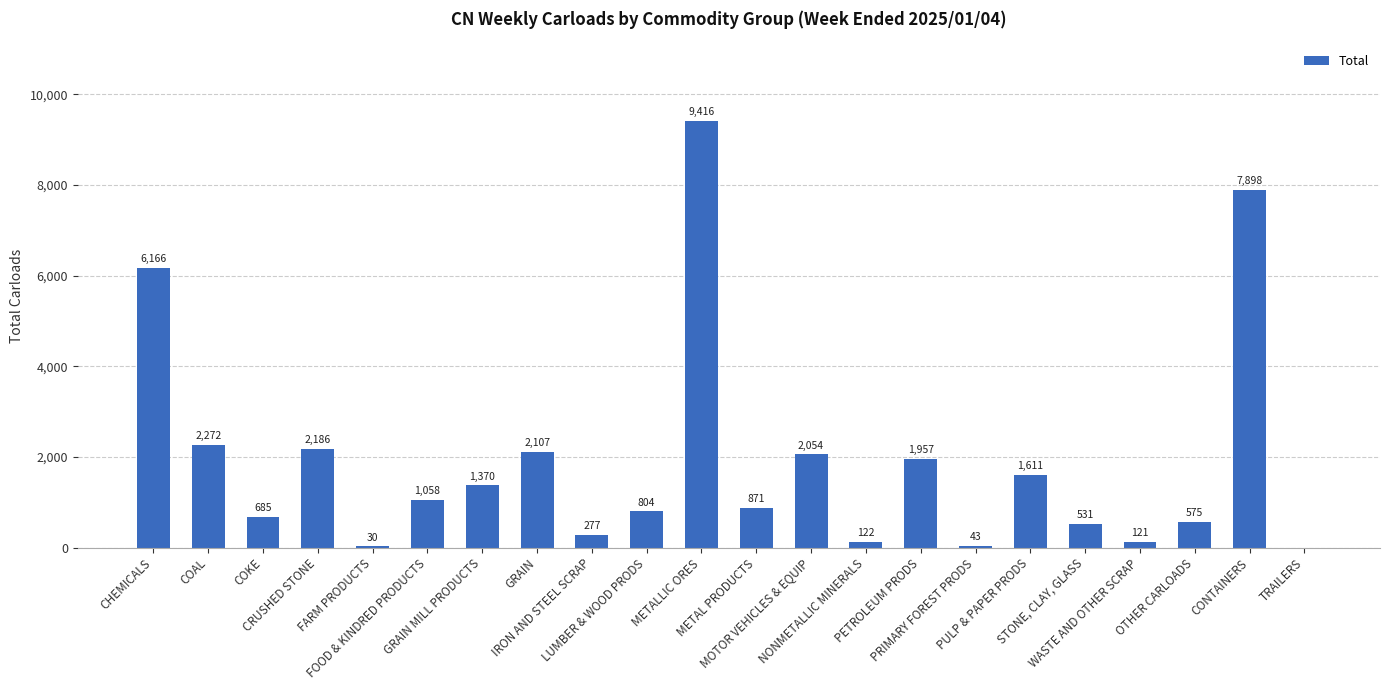

Read the value at CONTAINERS, to the nearest 100.

7900